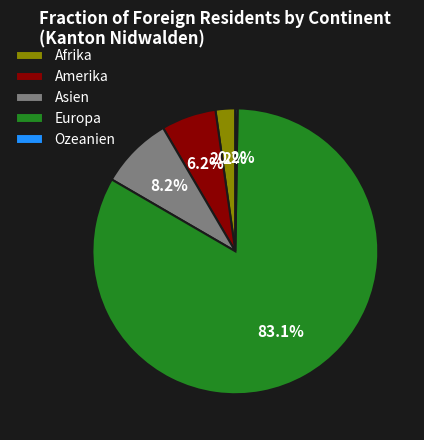

Which category accounts for the majority?

Europa